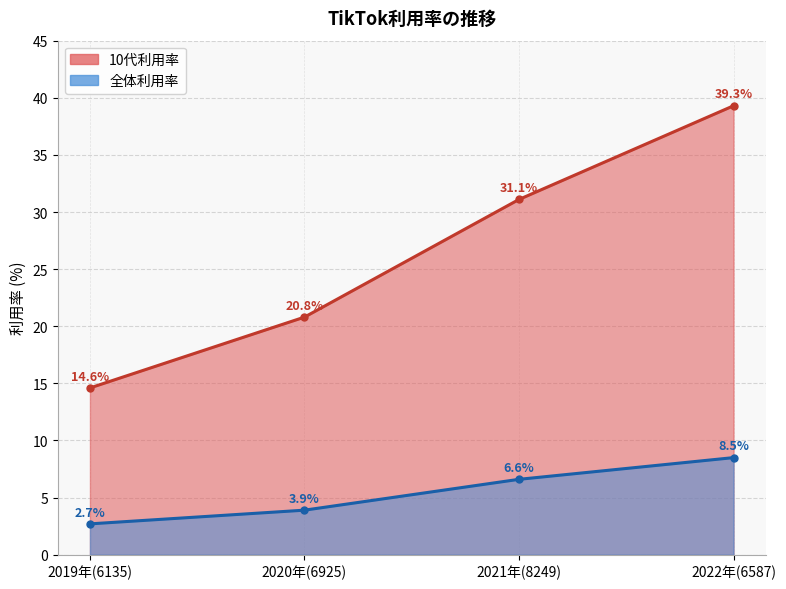

Which category has the highest value across all series?

2022年(6587)